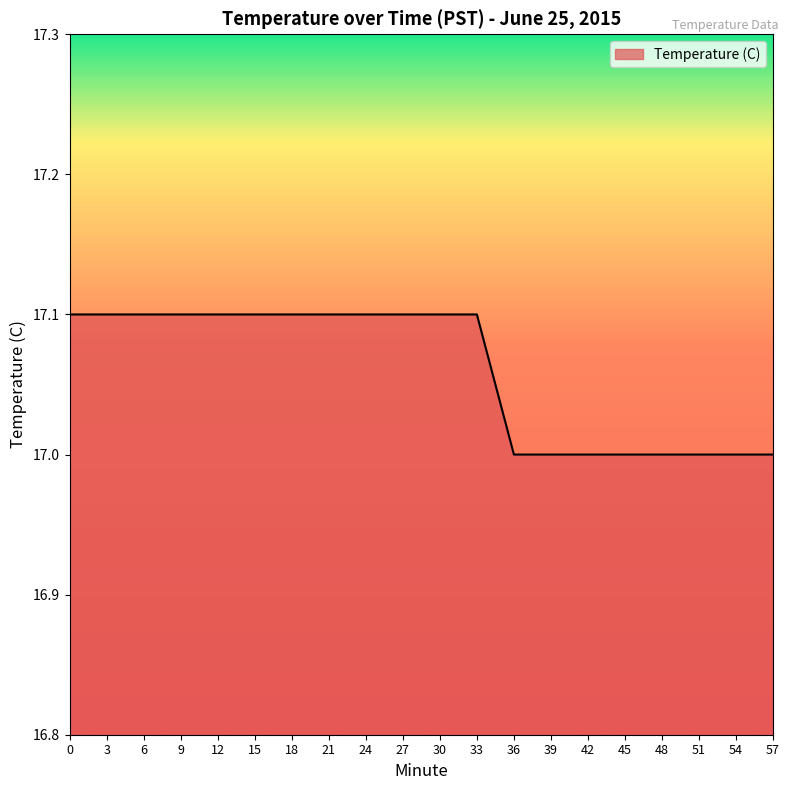

What is the sum of all values?

341.2